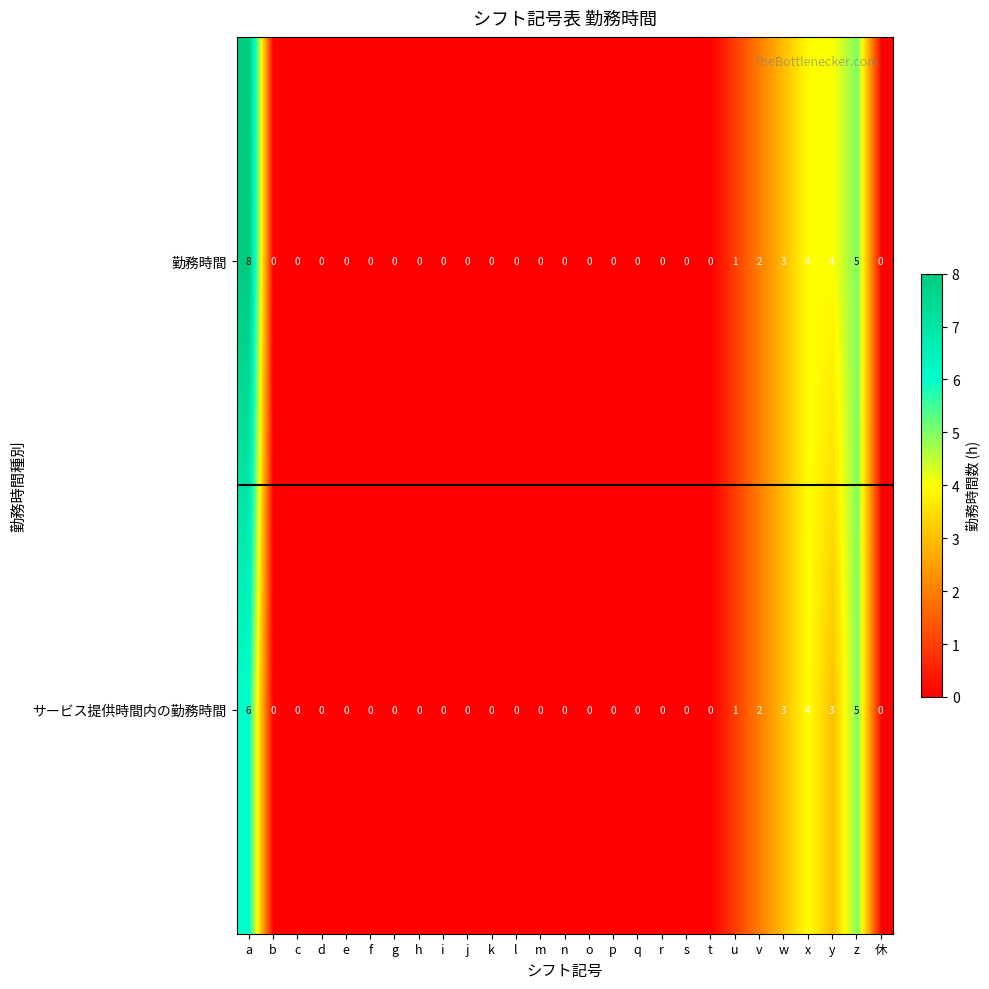

At which category is the sum across all series the highest?

a